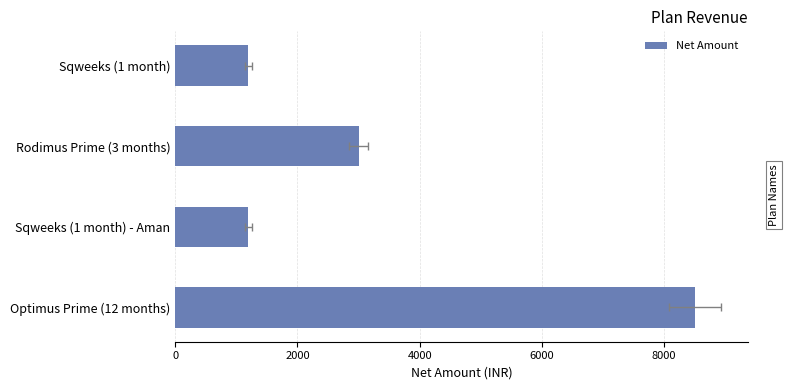

The value at Rodimus Prime (3 months) is 3000. True or false?

True